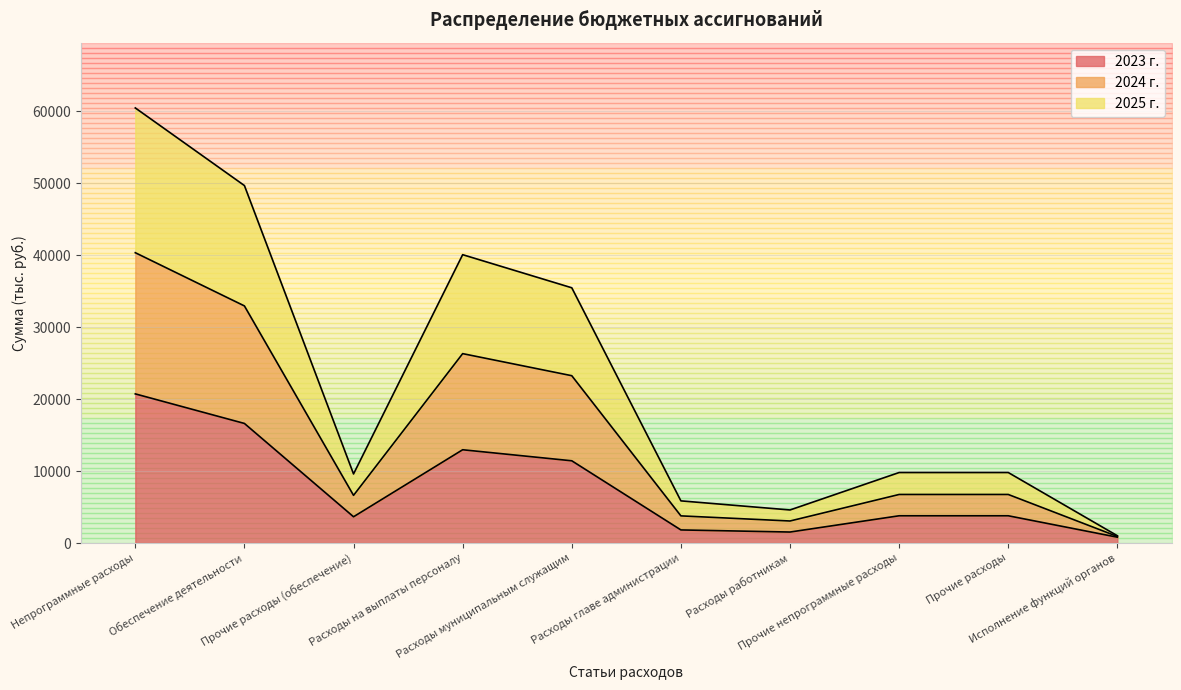

True or false: 2024 г. and 2025 г. intersect in this chart.

False